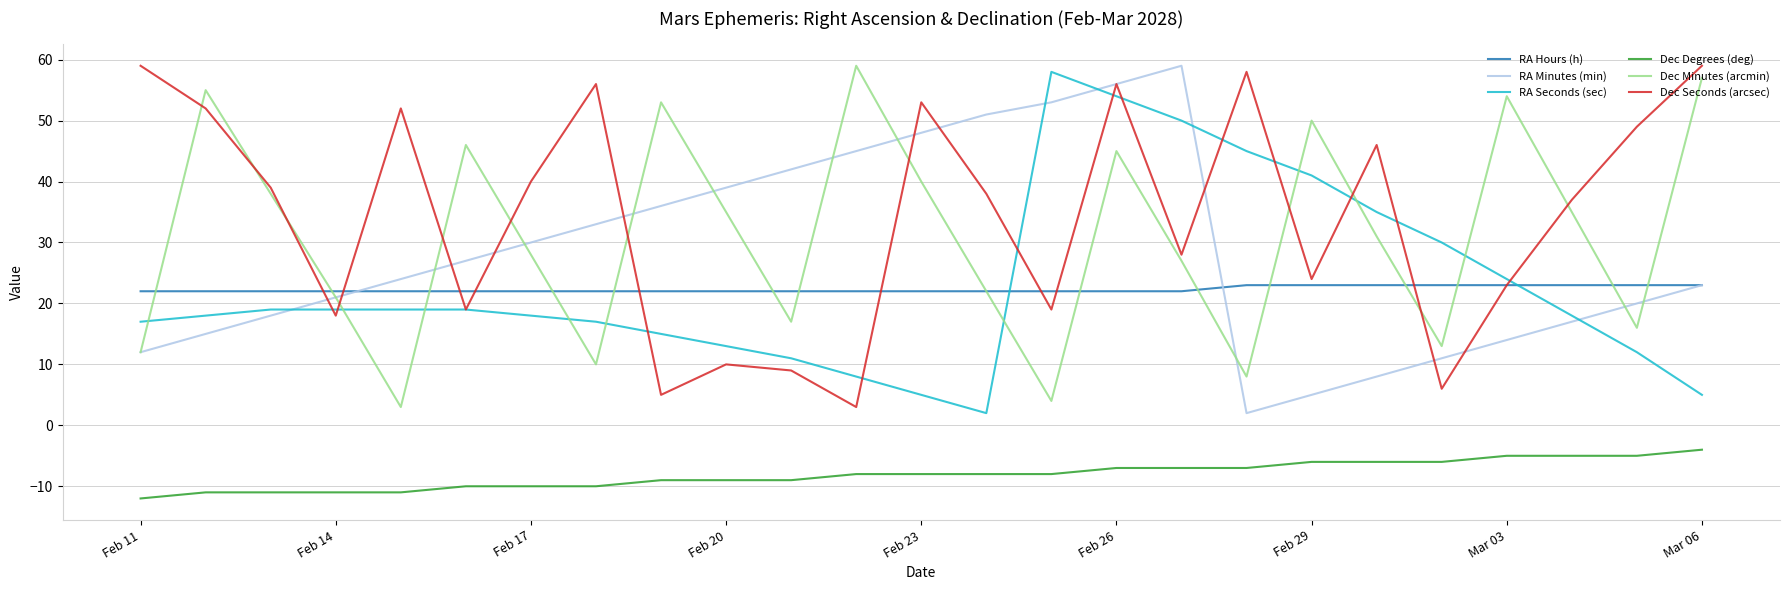

Which series has the largest total across all categories?

Dec Seconds (arcsec)